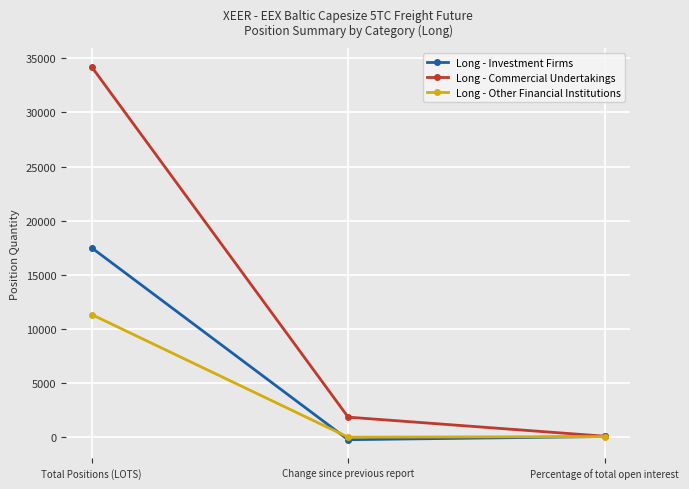

What is the label of the 1st point from the right?

Percentage of total open interest